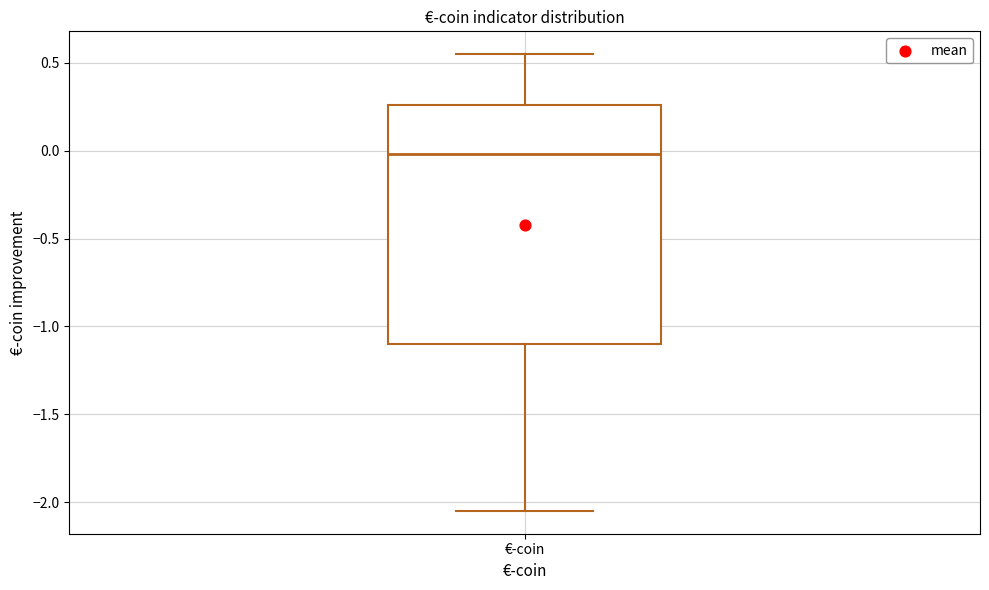

Where does the upper whisker of the box for €-coin end on the y-axis? The values are not printed on the chart, so give them approximately, as read against the axis.

0.55